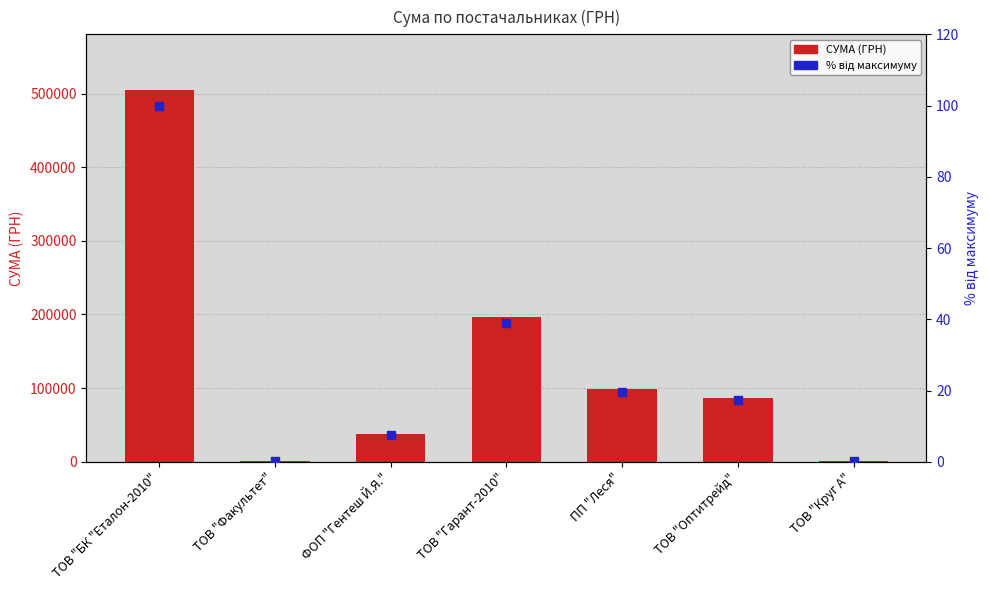

Which series has the largest total across all categories?

СУМА (ГРН)